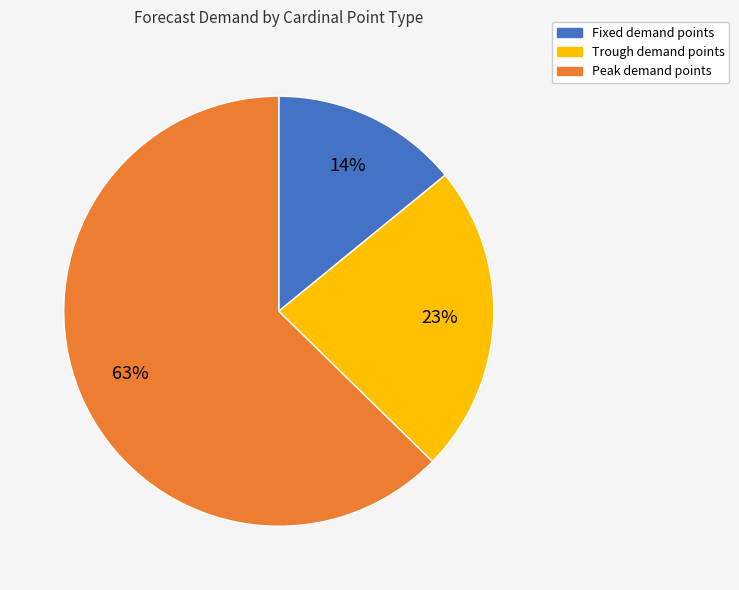

Is there any slice that represents more than half of the pie?

Yes